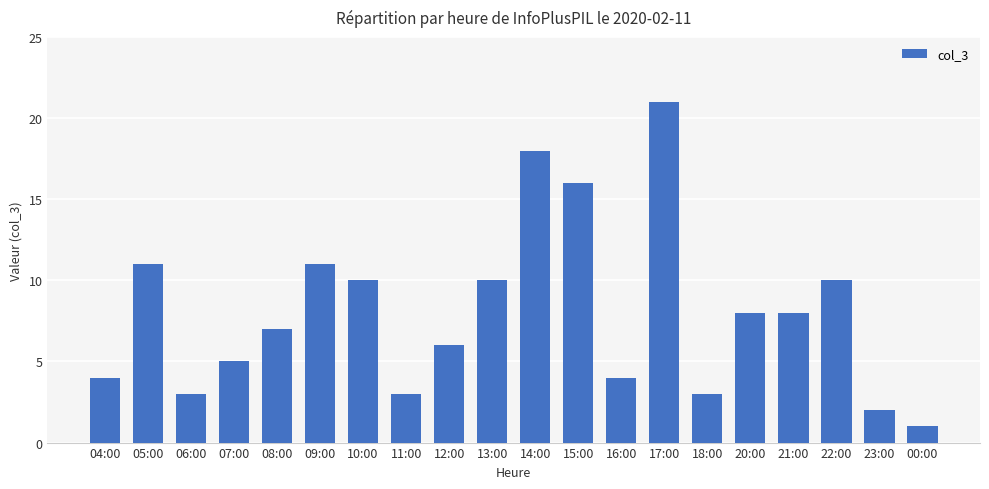

What is the smallest value displayed?

1